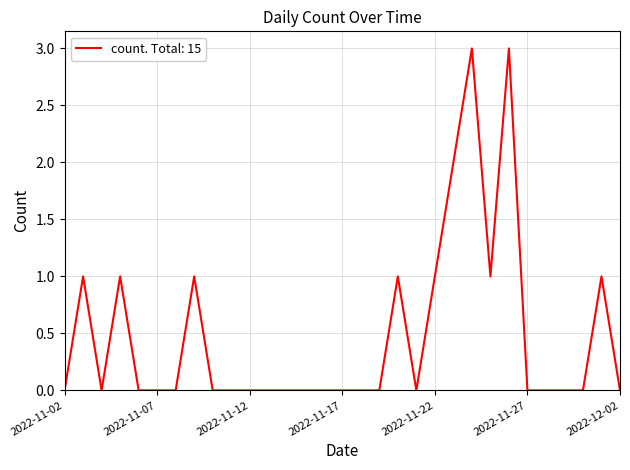

What is the greatest value displayed?

3